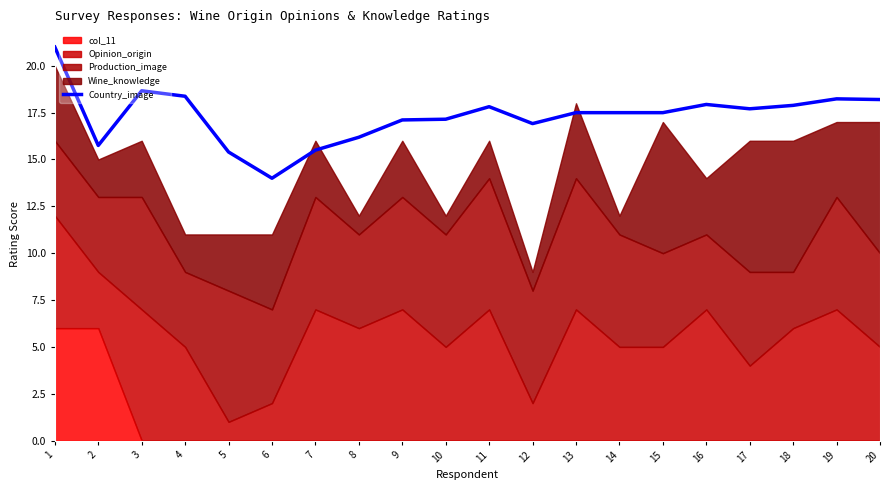

Where does the data first go above 17?

1